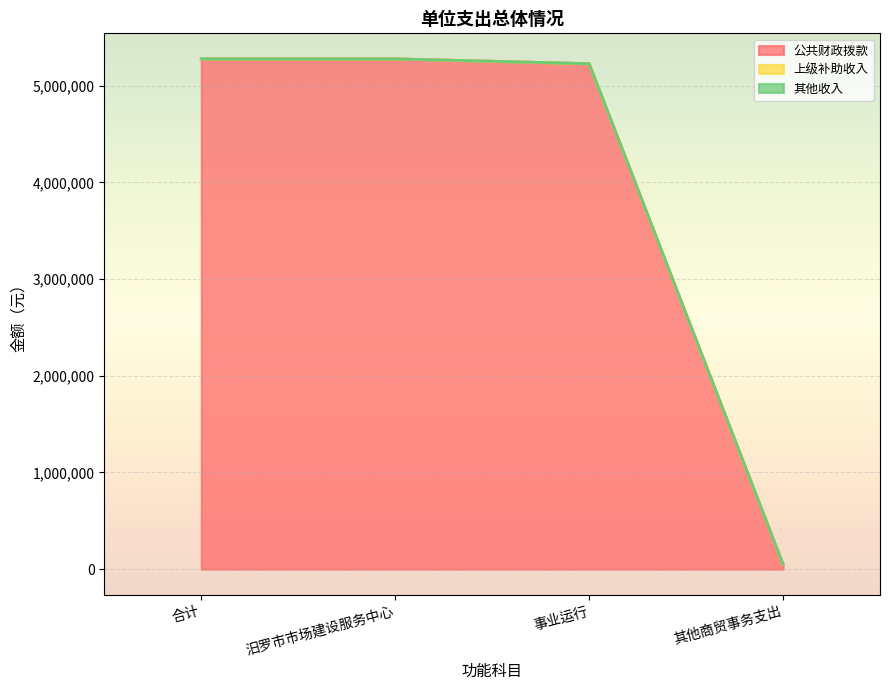

Reading right to left, extract all data points from this chart.

公共财政拨款: 其他商贸事务支出=50000	事业运行=5226743	汨罗市市场建设服务中心=5276743	合计=5276743
上级补助收入: 其他商贸事务支出=0	事业运行=0	汨罗市市场建设服务中心=0	合计=0
其他收入: 其他商贸事务支出=0	事业运行=0	汨罗市市场建设服务中心=0	合计=0